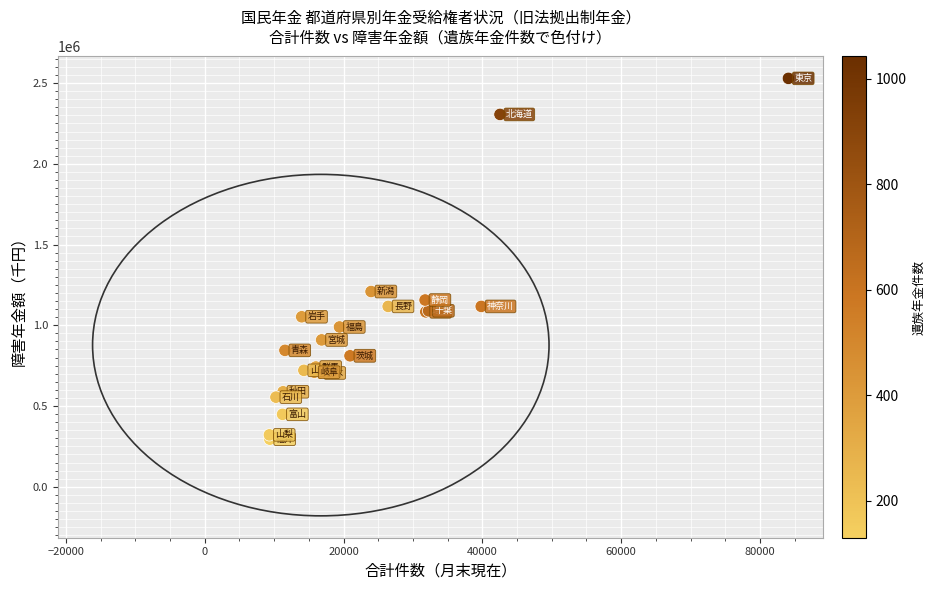

What Y value in the scatter plot is closest to 1411898?

1208960